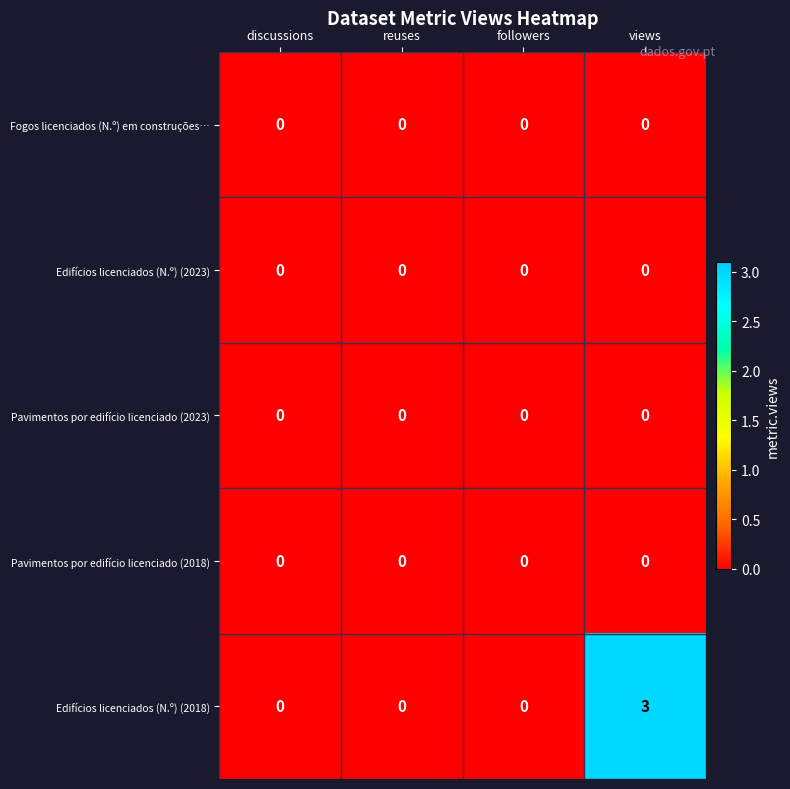

What is the total value across all series at views?

3